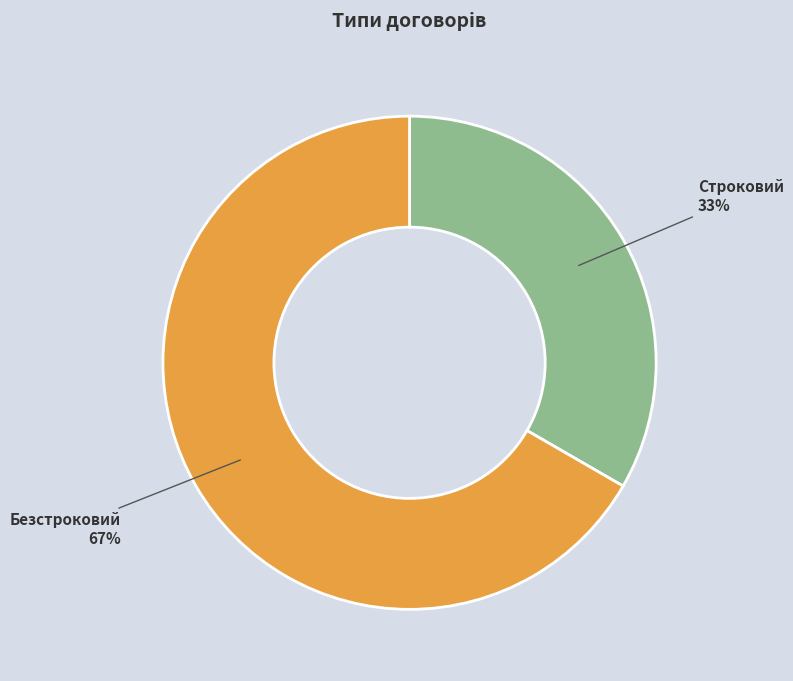

Is the sum of Строковий and Безстроковий greater than half?

Yes